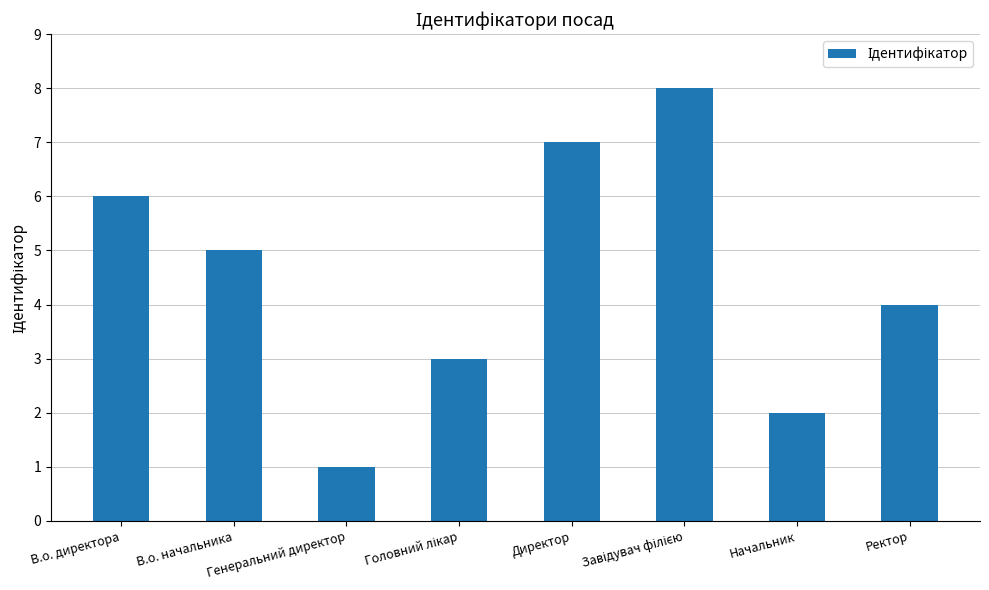

What is the label of the 1st bar from the right?

Ректор